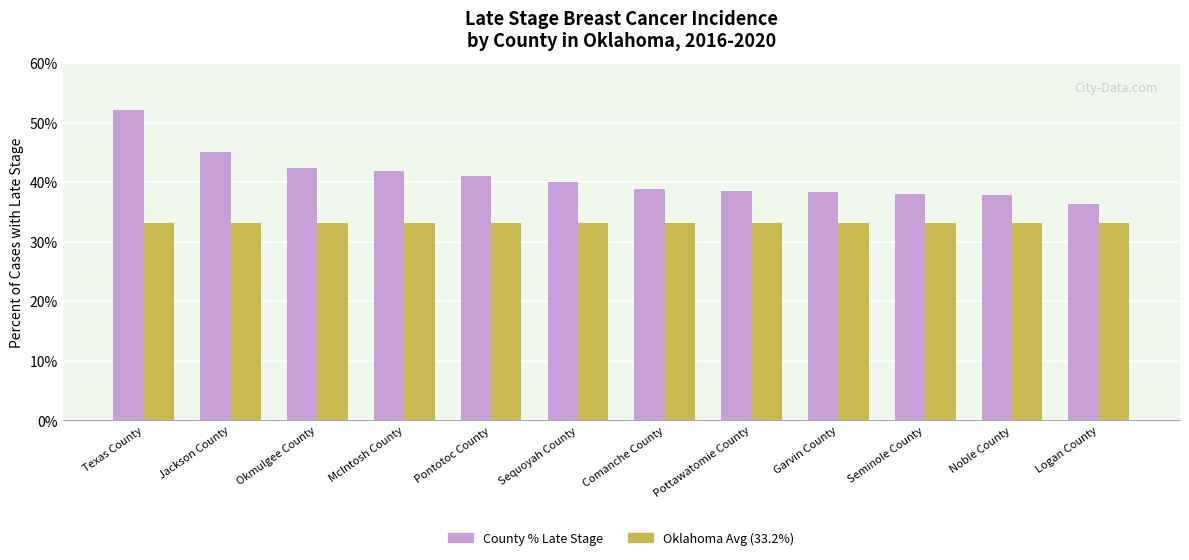

Are the bars grouped side by side (vs. stacked)?

Yes